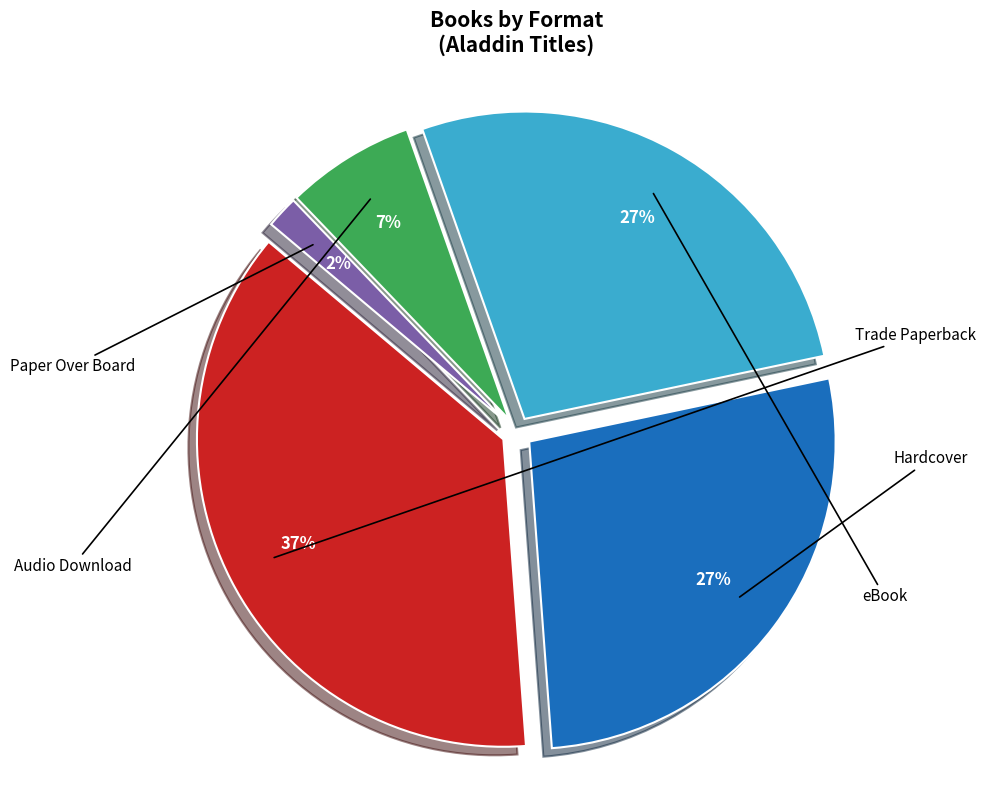

To the nearest percent, what is the average slice percentage?

20%